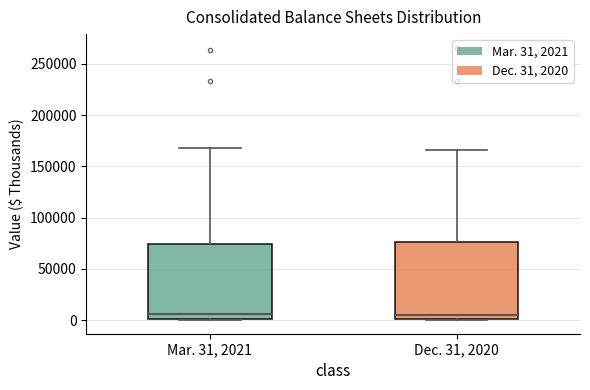

Where is the lower edge of the box for Mar. 31, 2021 on the y-axis? The values are not printed on the chart, so give them approximately, as read against the axis.

0